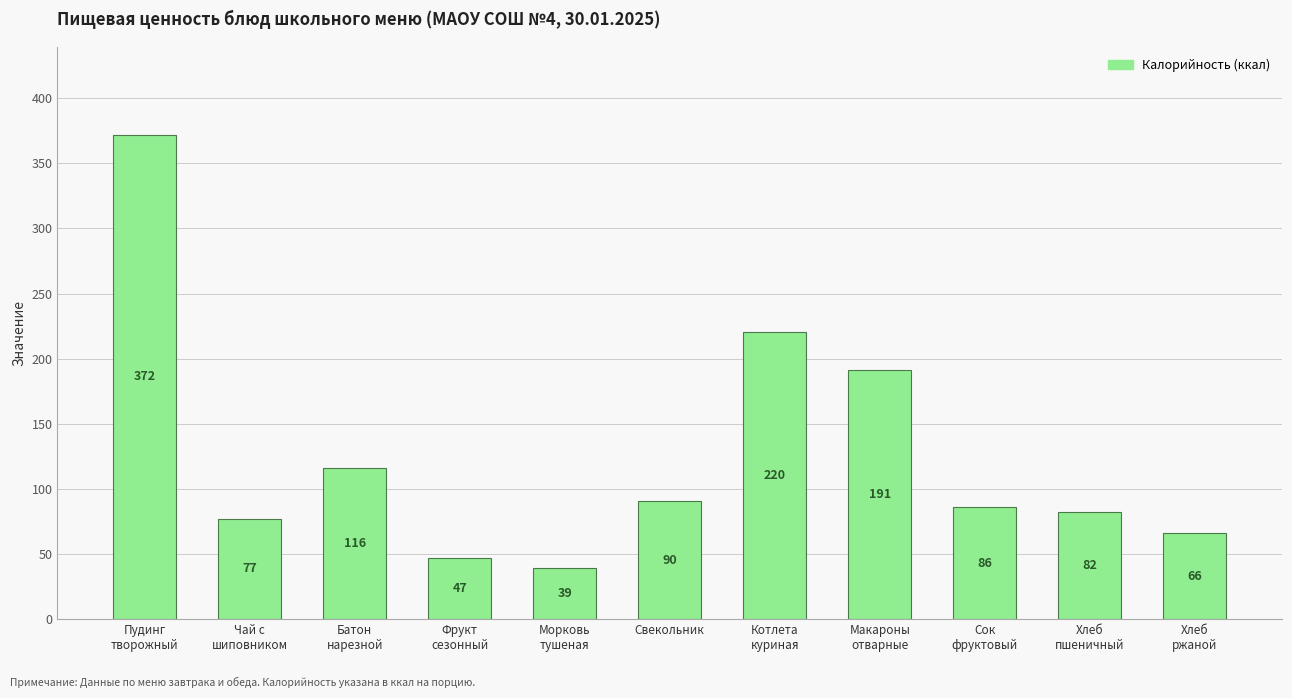

What is the smallest value displayed?

39.6